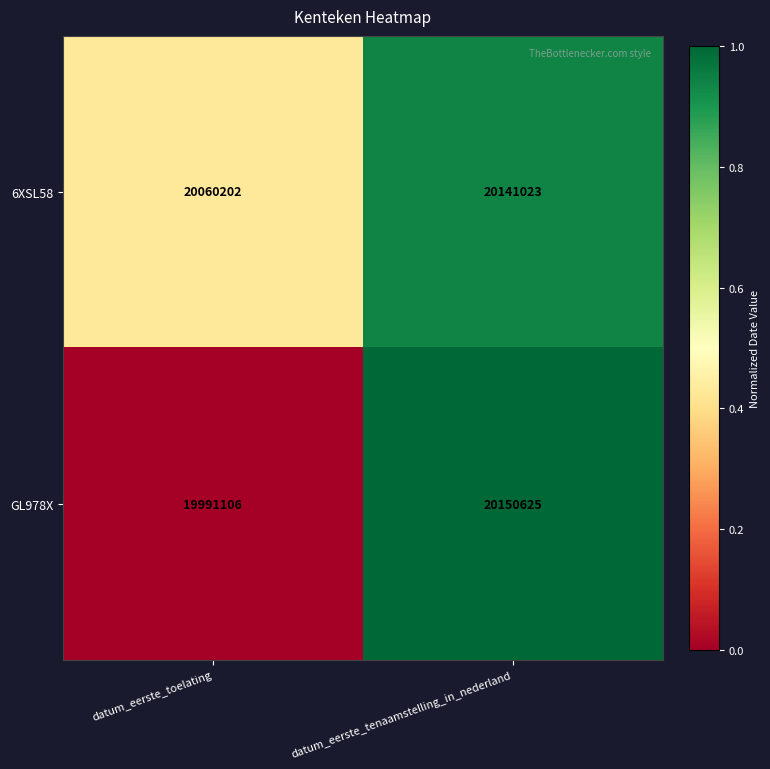

Rank the series by their average value, from lowest to highest.

GL978X, 6XSL58